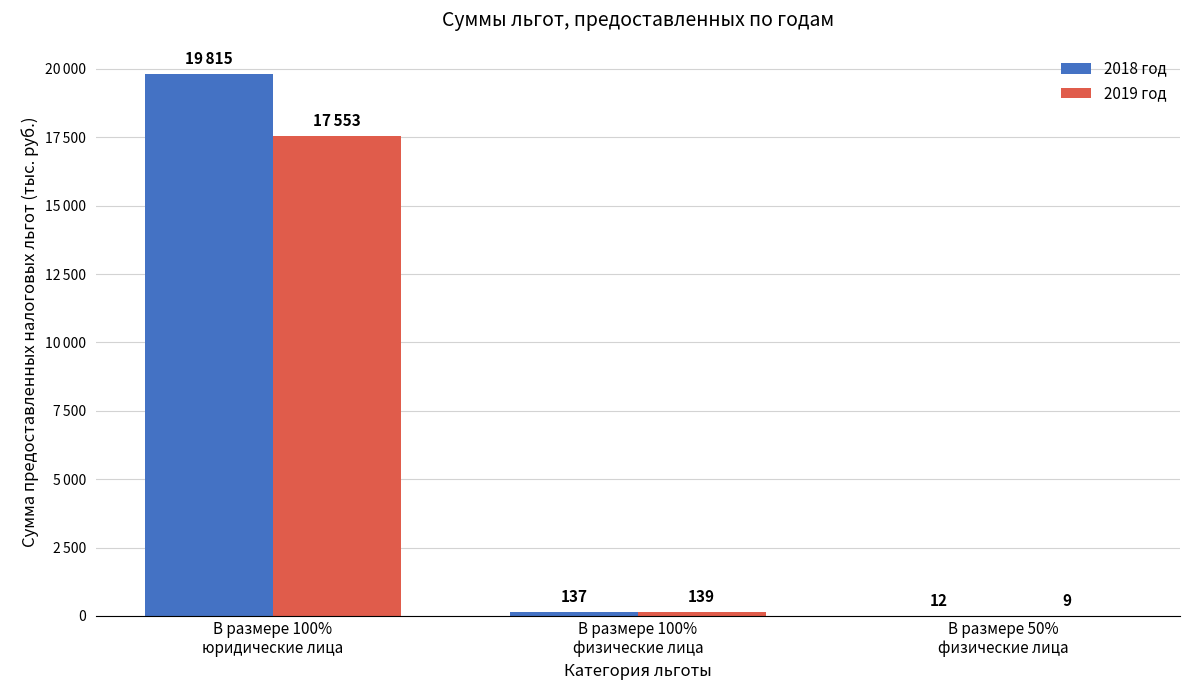

Does the chart contain stacked bars?

No